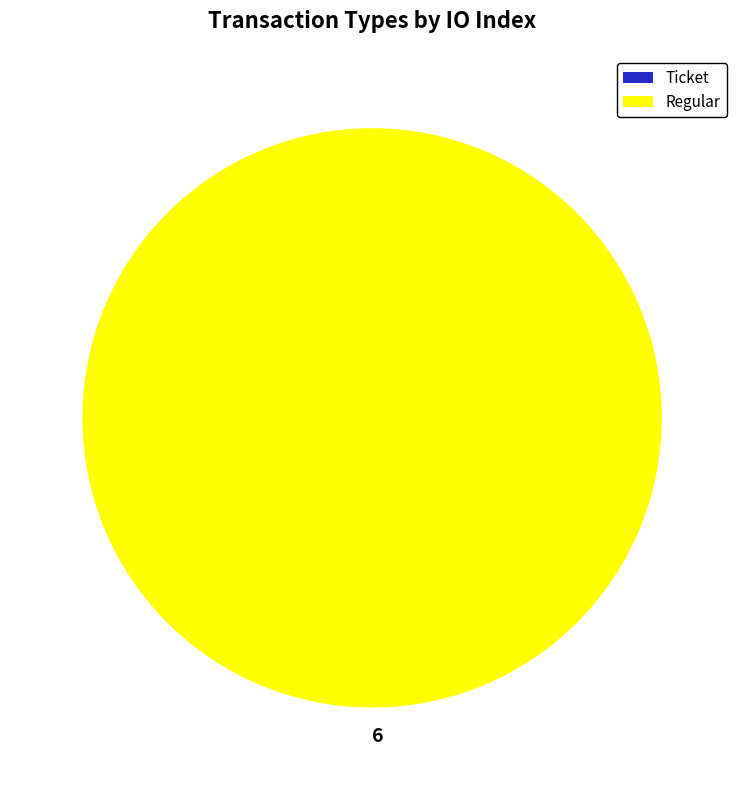

The Regular (io_index=6) slice represents 99% of the pie. True or false?

False